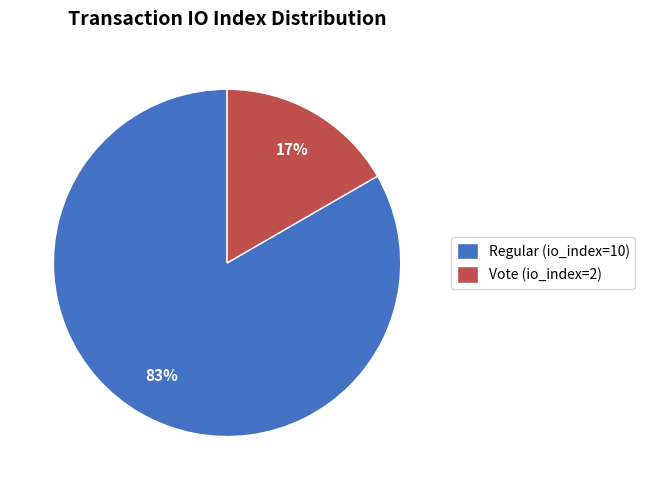

Is it true that Regular (io_index=10) is 97% of the pie?

False